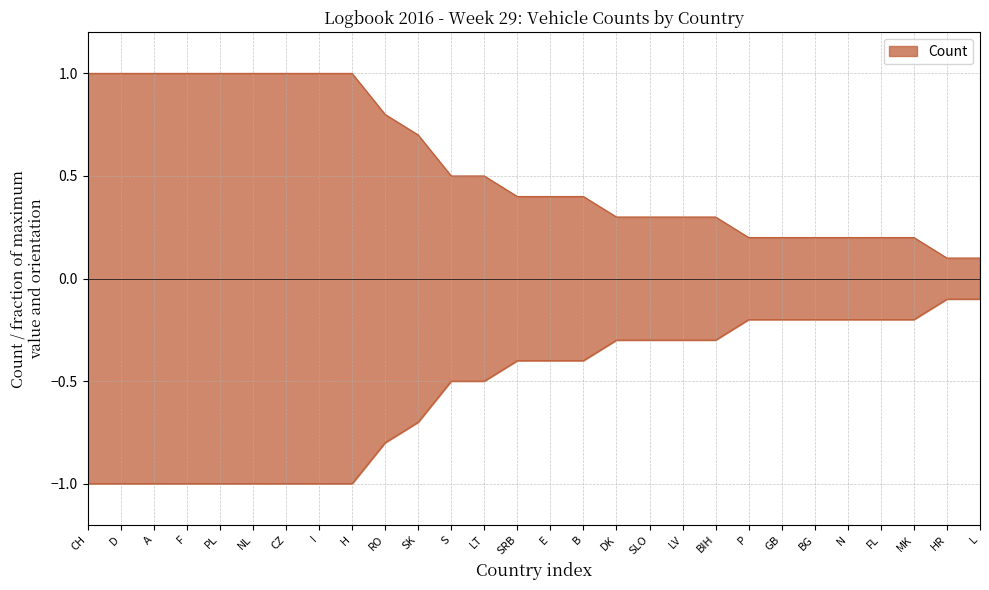

What is the label of the 28th point from the right?

CH